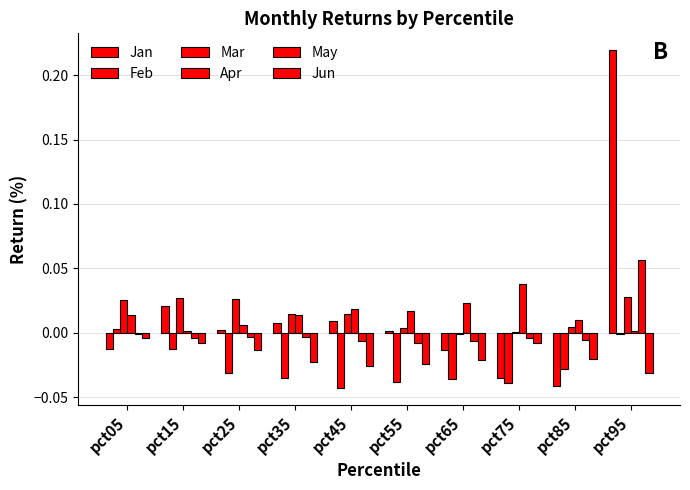

Are the bars horizontal?

No